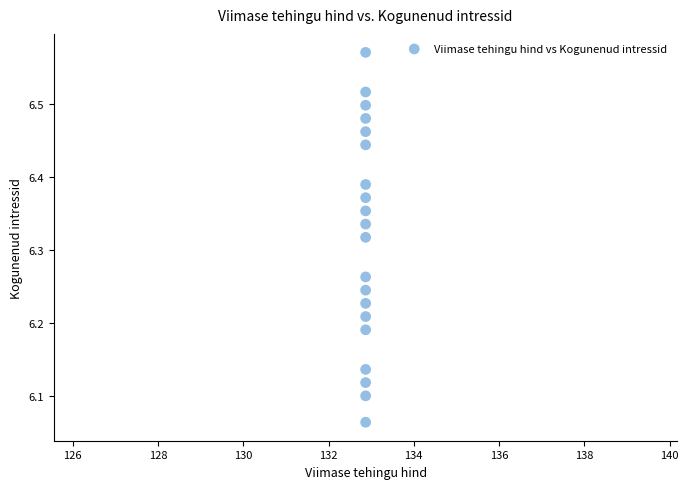

What is the range of Y values (max minus min)?

0.5